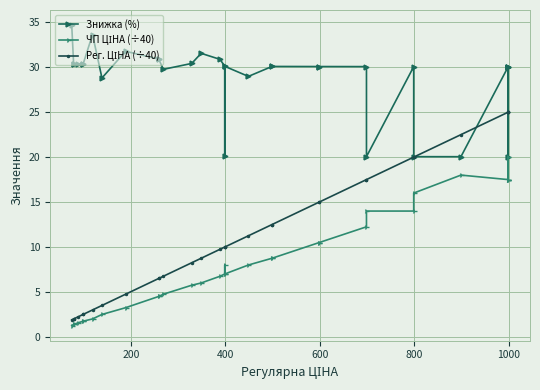

How many data points in Знижка (%) are above 30?

25